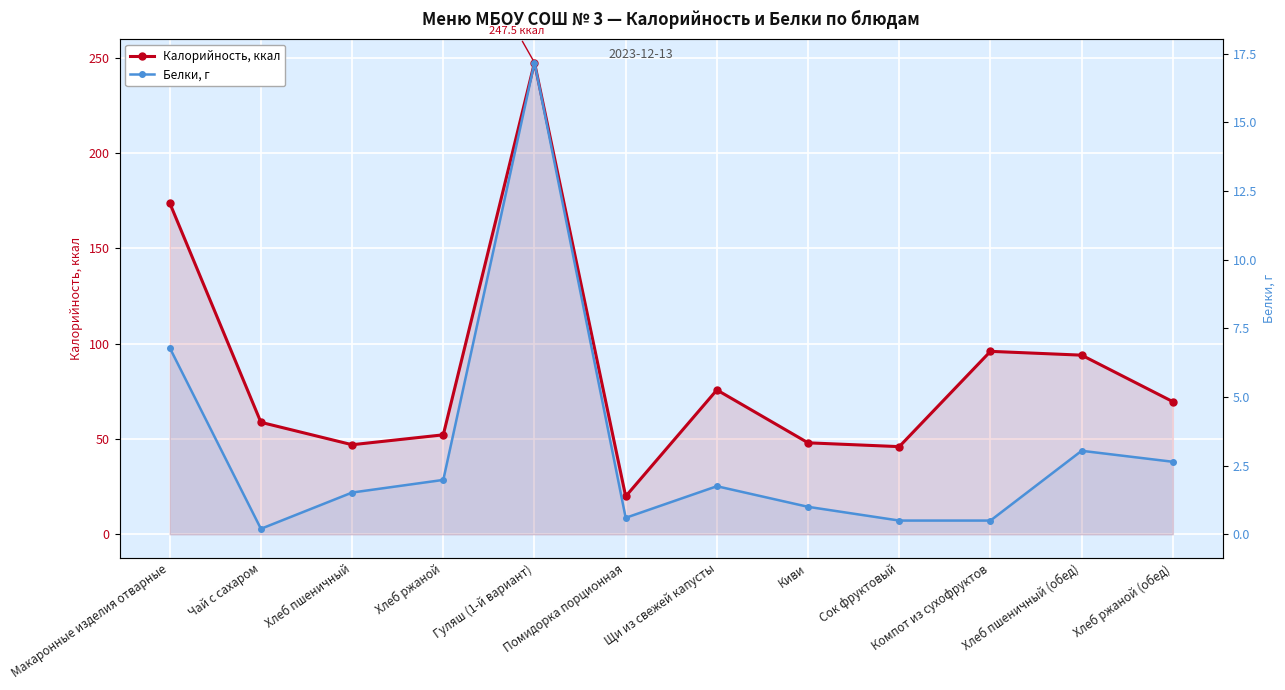

The Белки, г series shows 0.8 at Компот из сухофруктов. True or false?

False